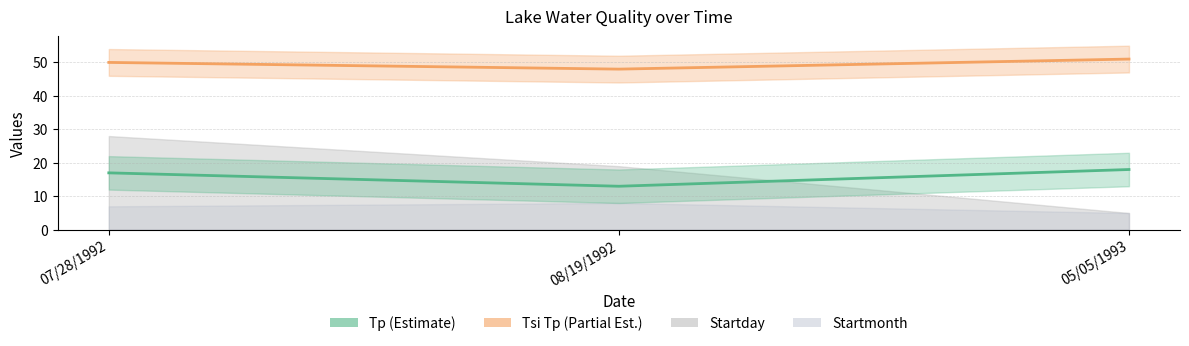

How many lines are shown in the chart?

2